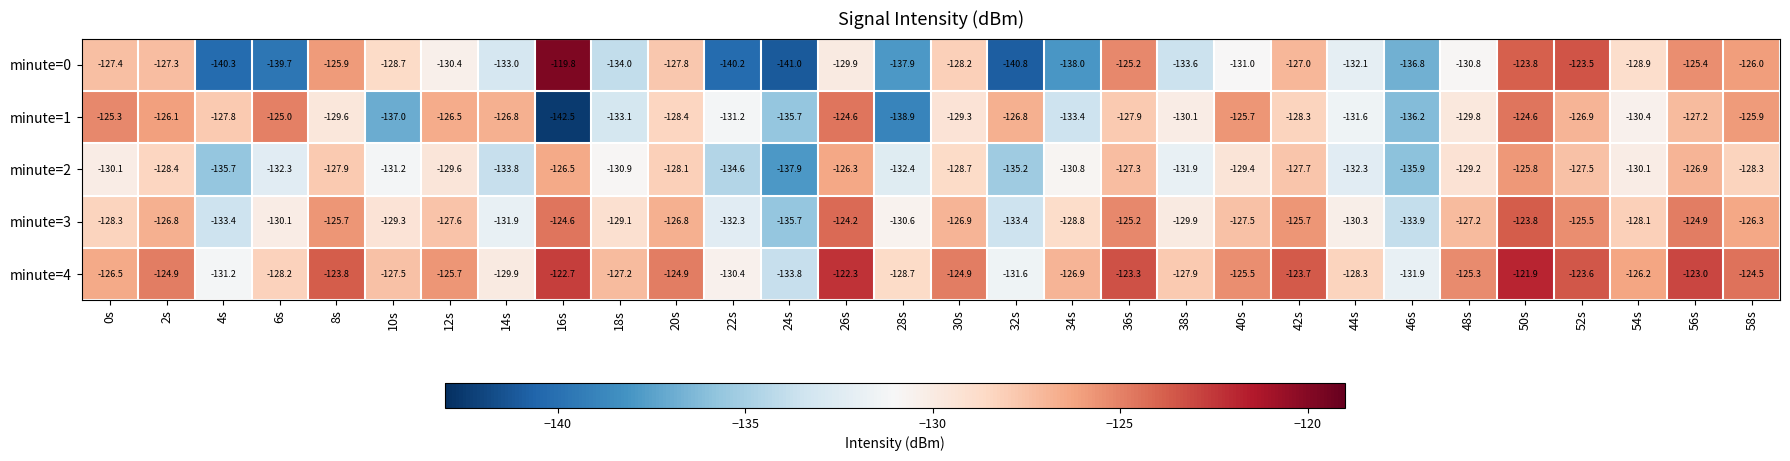

What is the minimum value shown in the chart?

-142.5